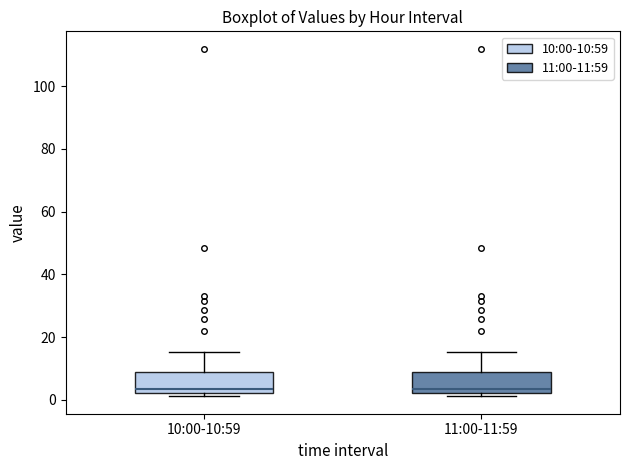

Where is the lower edge of the box for 11:00-11:59 on the y-axis? The values are not printed on the chart, so give them approximately, as read against the axis.

2